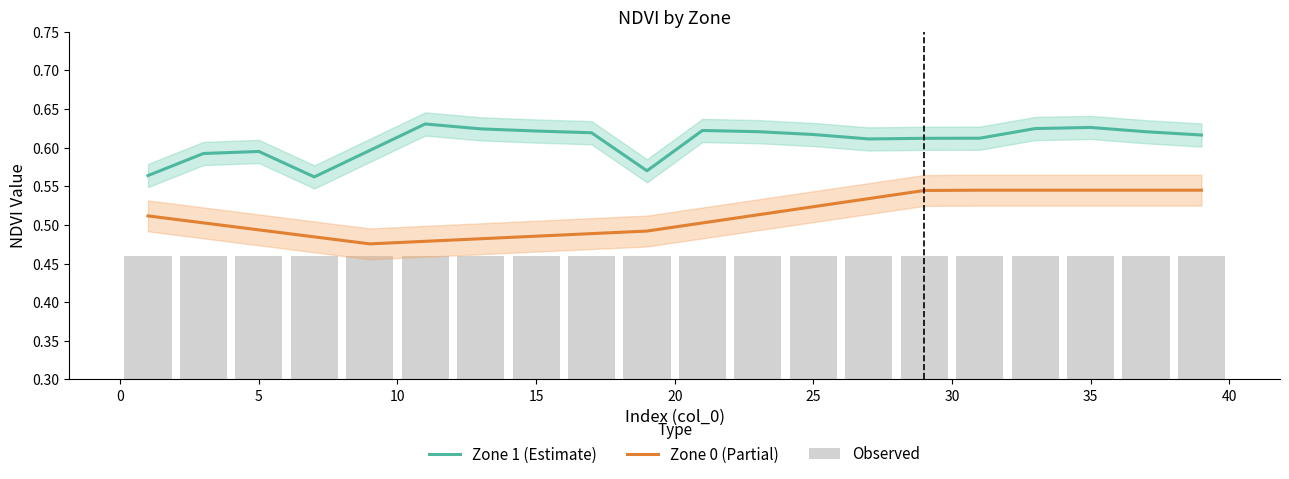

Reading right to left, list all the values displayed in this chart.

Zone 1 (Estimate): 0.6	0.6	0.6	0.6	0.6	0.6	0.6	0.6	0.6	0.6	0.6	0.6	0.6	0.6	0.6	0.6	0.6	0.6	0.6	0.6
Zone 0 (Partial): 0.5	0.5	0.5	0.5	0.5	0.5	0.5	0.5	0.5	0.5	0.5	0.5	0.5	0.5	0.5	0.5	0.5	0.5	0.5	0.5
Observed: 0.5	0.5	0.5	0.5	0.5	0.5	0.5	0.5	0.5	0.5	0.5	0.5	0.5	0.5	0.5	0.5	0.5	0.5	0.5	0.5